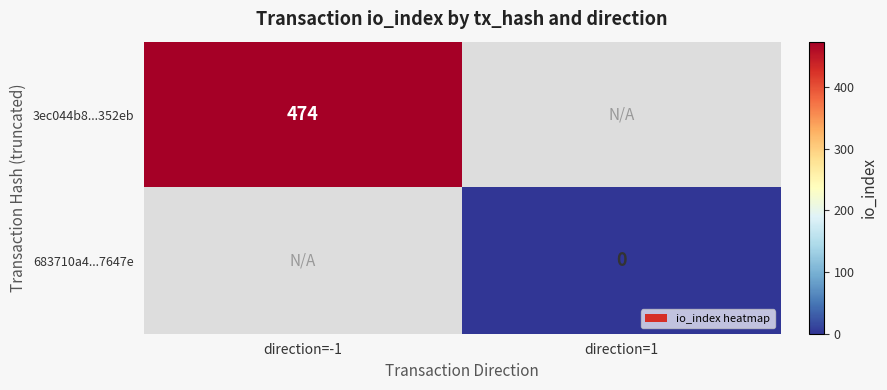

Is it true that 3ec044b8...352eb equals 789.4 at direction=-1?

False